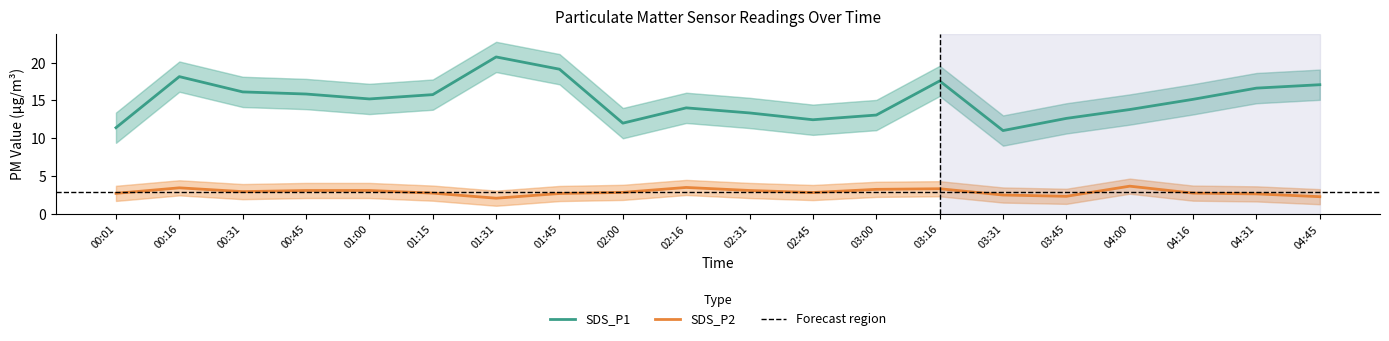

How many lines are shown in the chart?

2